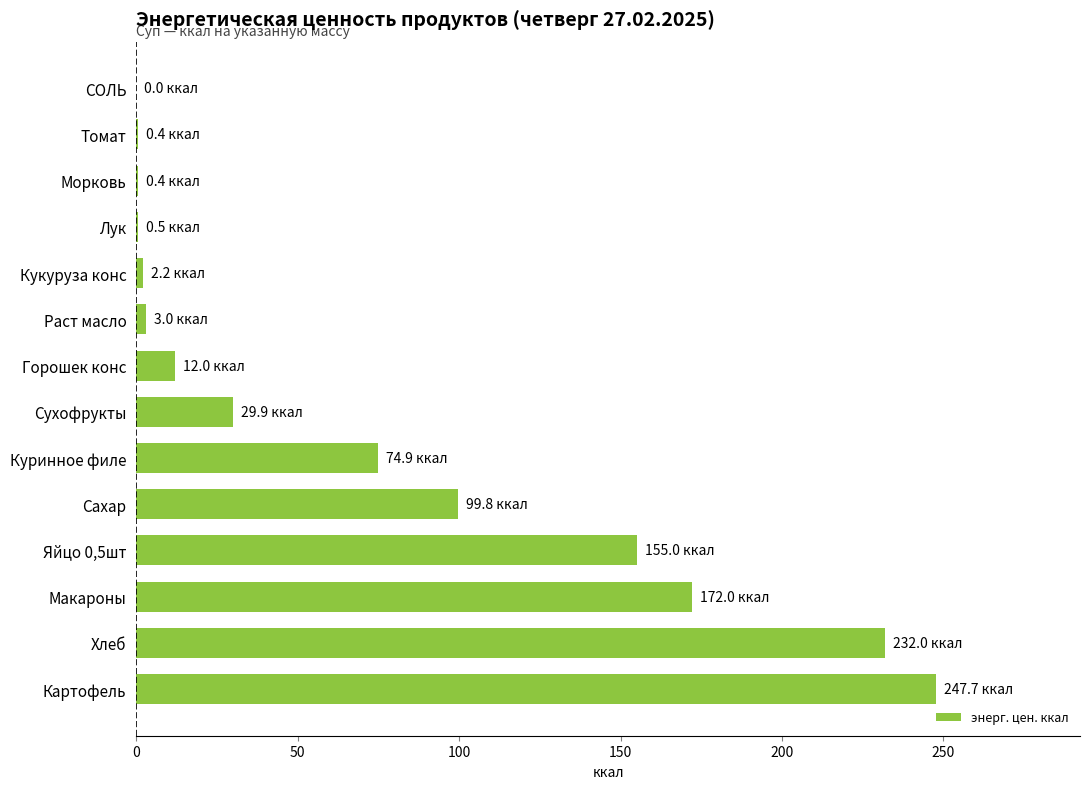

What is the sum of all values?

1029.9